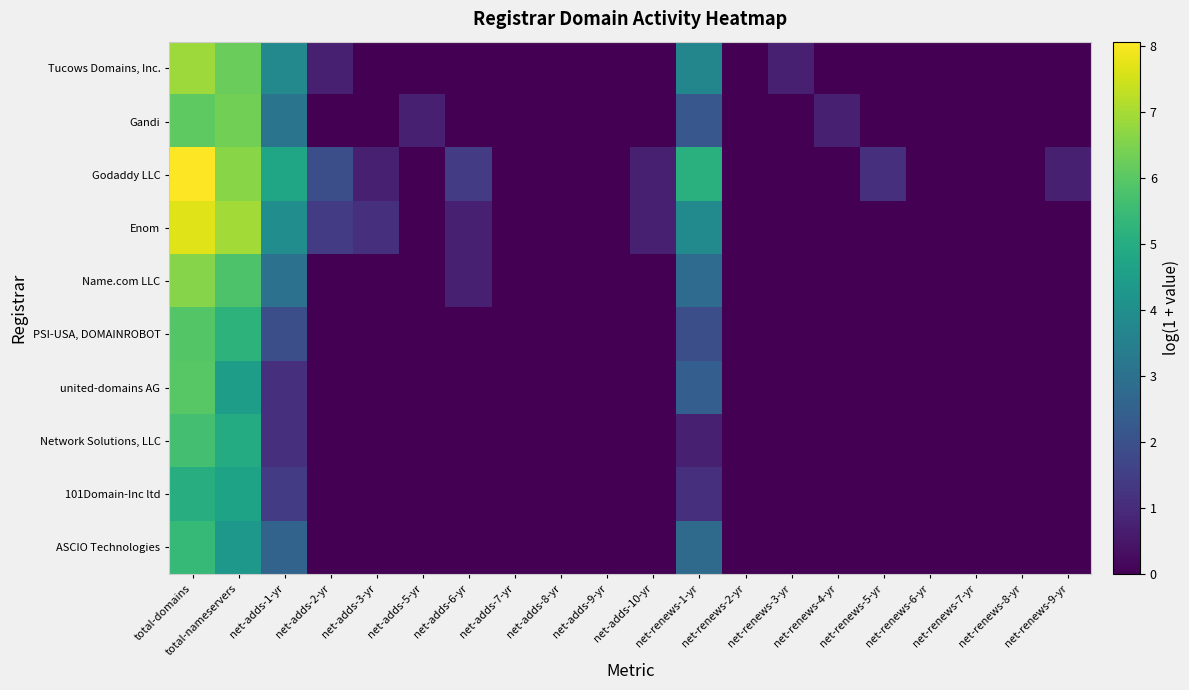

Which series has the widest spread of values?

Godaddy LLC